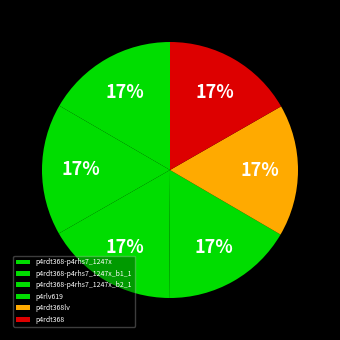

To the nearest percent, what portion does p4rdt368lv represent?

17%